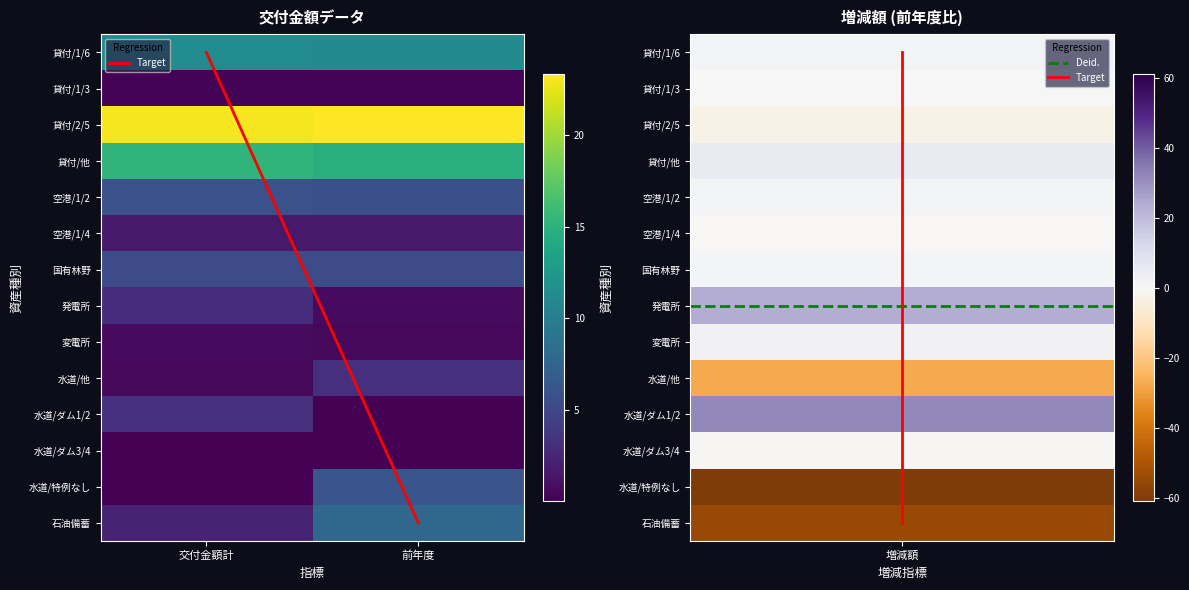

At how many categories does at least one series exceed 2?

2